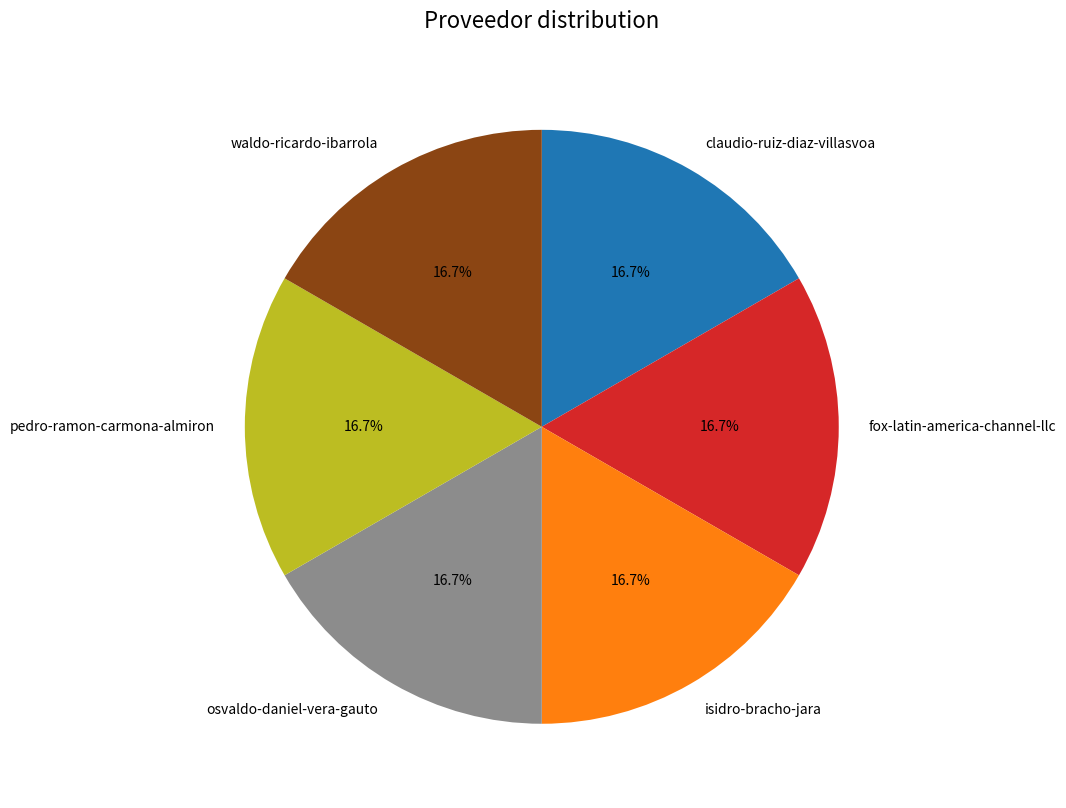

What is the ratio of the value at osvaldo-daniel-vera-gauto to the value at fox-latin-america-channel-llc?

1.0